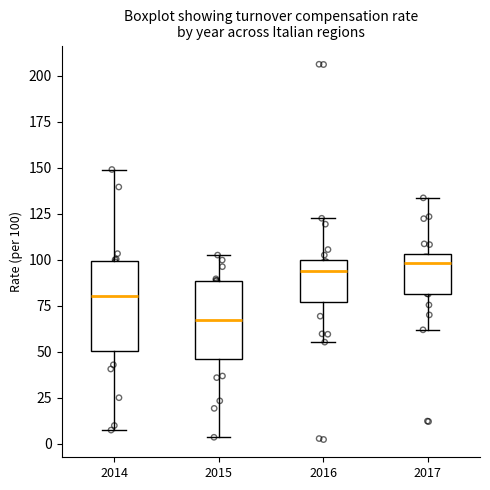

Which box is the tallest, from its lower edge to its upper edge?

2014